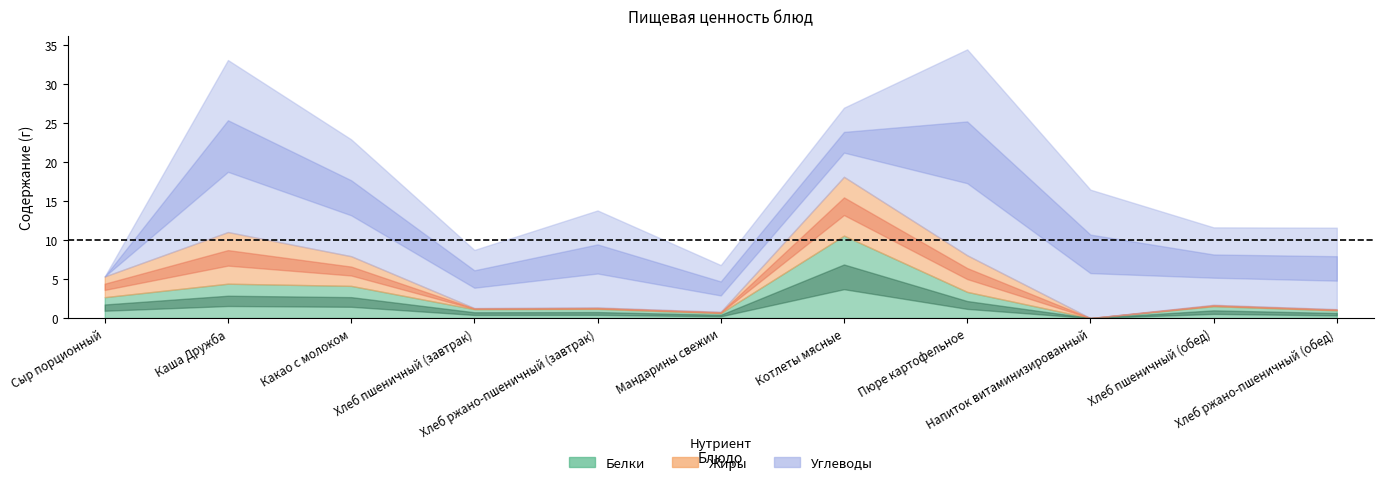

What is the sum of the Белки values at Хлеб ржано-пшеничный (обед) and Котлеты мясные?

11.6